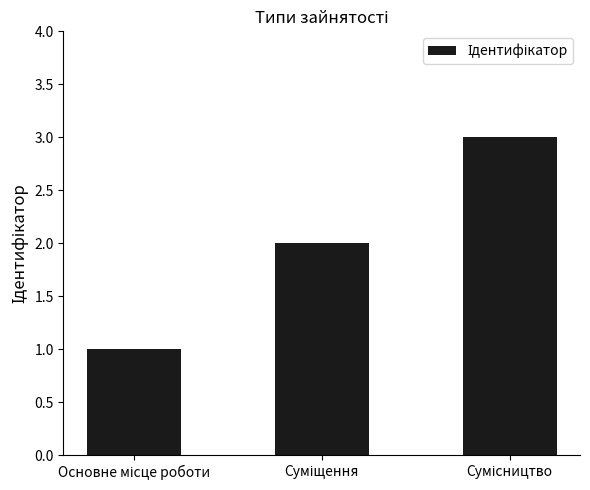

What is the maximum value shown in the chart?

3